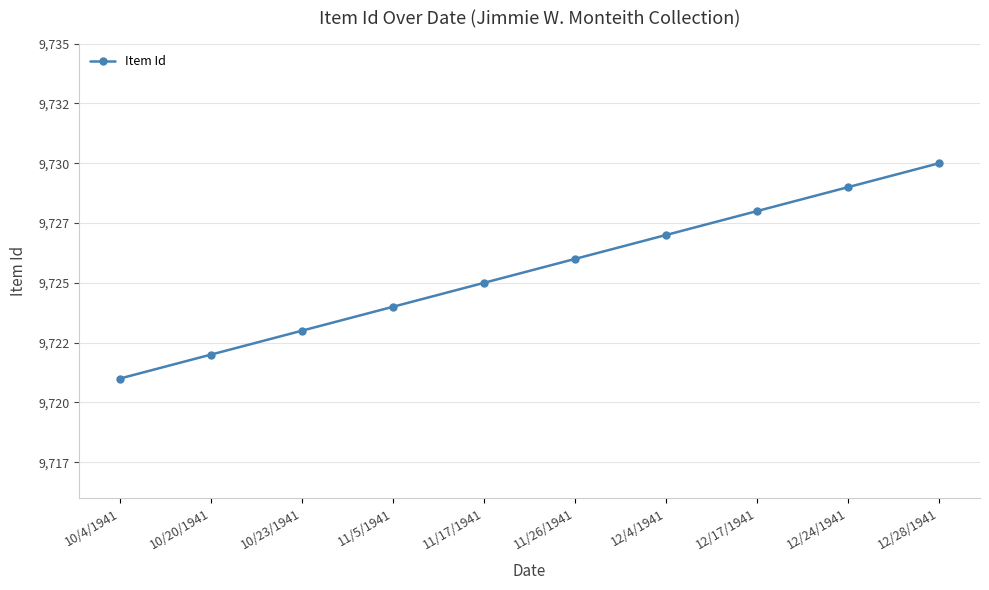

Is this an area chart (filled region under the line)?

No